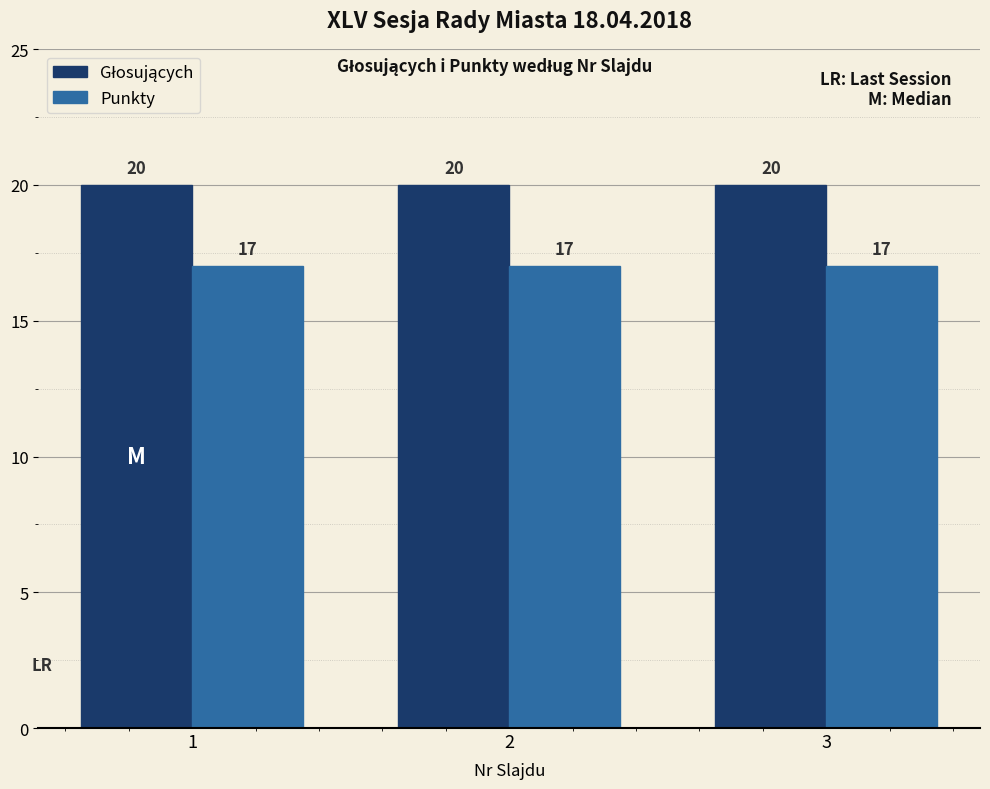

How many data points does each series have?

3